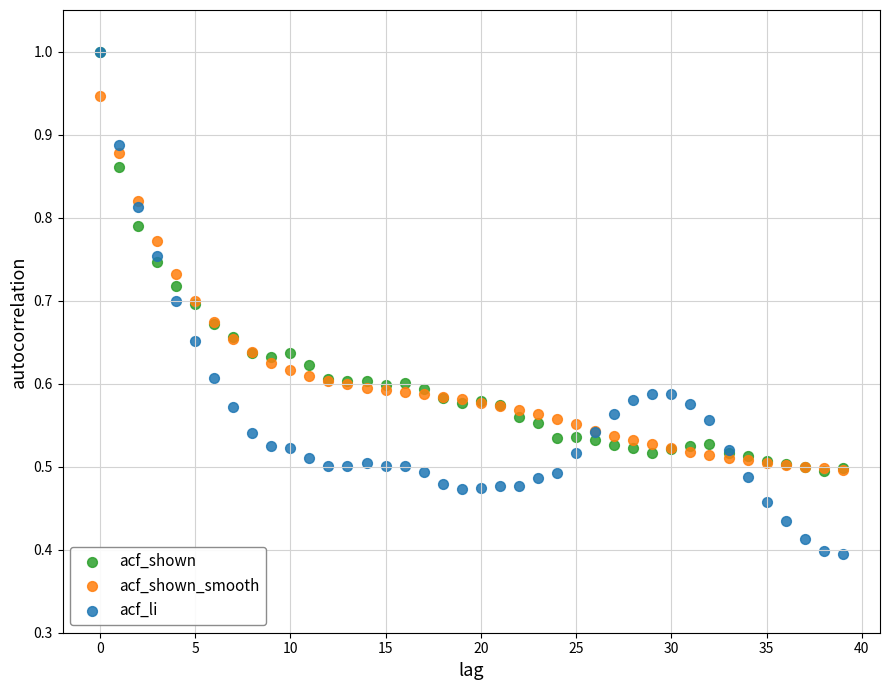

What are all the series names shown in the legend?

acf_shown, acf_shown_smooth, acf_li